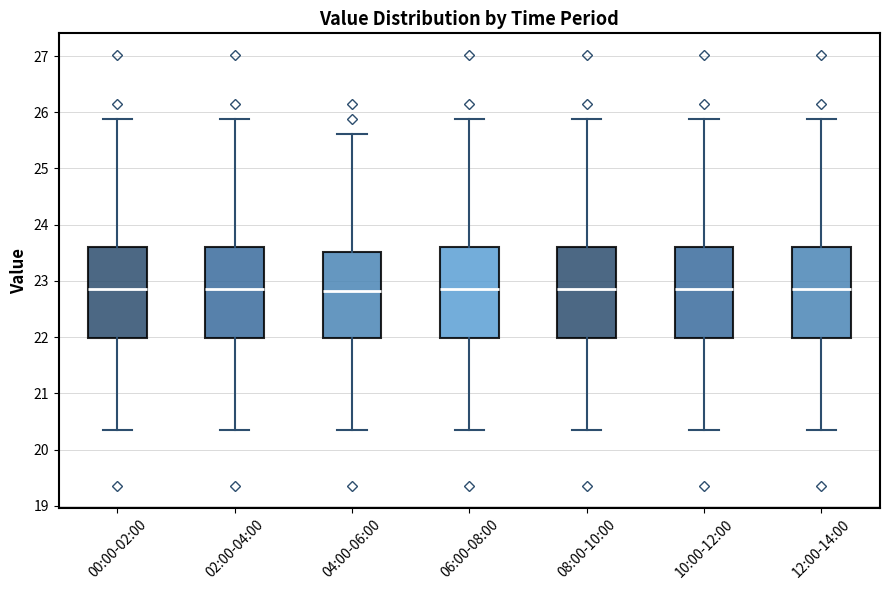

Reading left to right, transcribe this box plot: for each box, give where its median line is, the range the box spans, and where its two whiskers end, as read against the y-axis. The values are not printed on the chart, so give them approximately, as read against the axis.

00:00-02:00: median 22.9, box 22.0 to 23.6, whiskers 20.4 to 25.9
02:00-04:00: median 22.9, box 22.0 to 23.6, whiskers 20.4 to 25.9
04:00-06:00: median 22.8, box 22.0 to 23.5, whiskers 20.4 to 25.6
06:00-08:00: median 22.9, box 22.0 to 23.6, whiskers 20.4 to 25.9
08:00-10:00: median 22.9, box 22.0 to 23.6, whiskers 20.4 to 25.9
10:00-12:00: median 22.9, box 22.0 to 23.6, whiskers 20.4 to 25.9
12:00-14:00: median 22.9, box 22.0 to 23.6, whiskers 20.4 to 25.9